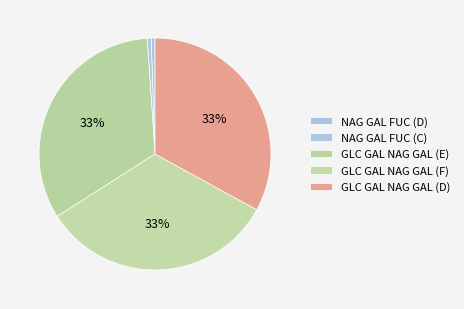

Count the number of slices in the pie.

5